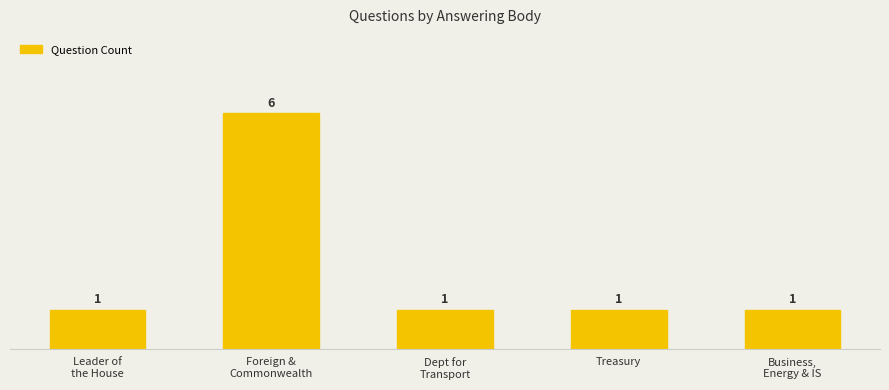

Count the number of categories in the chart.

5